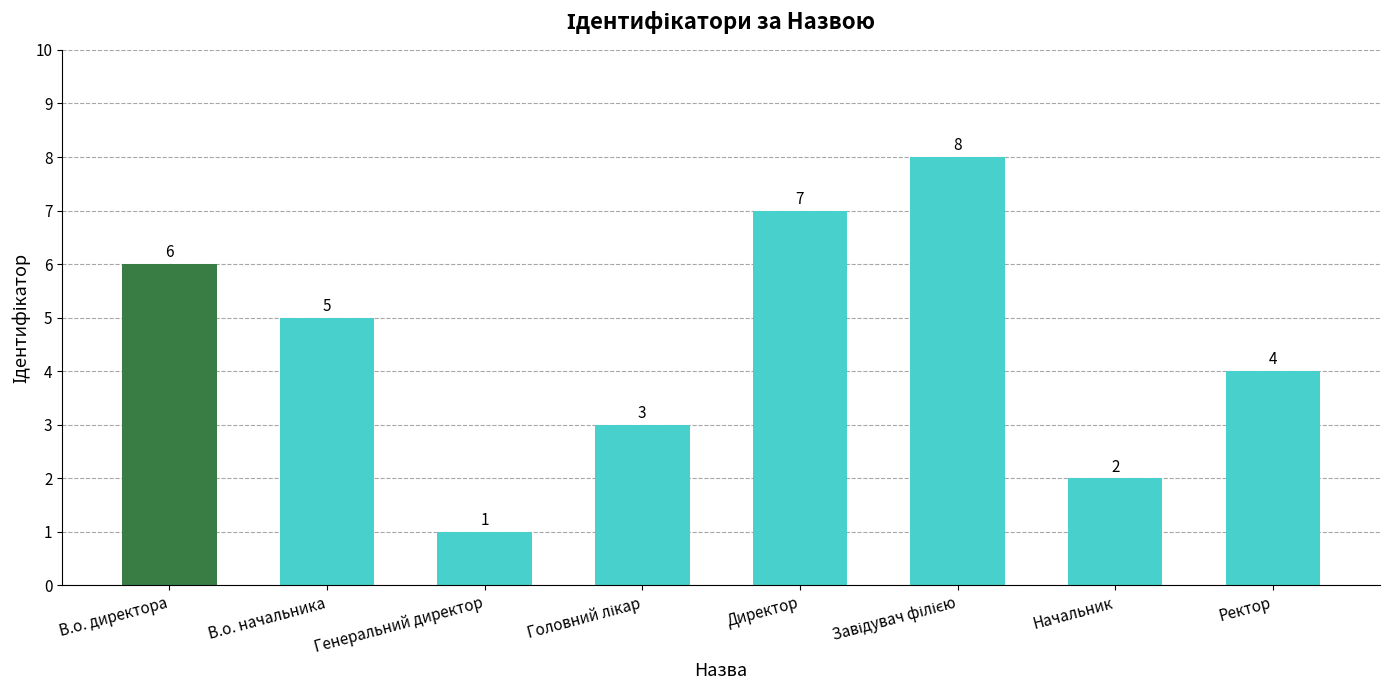

Which has a higher value, Начальник or В.о. директора?

В.о. директора